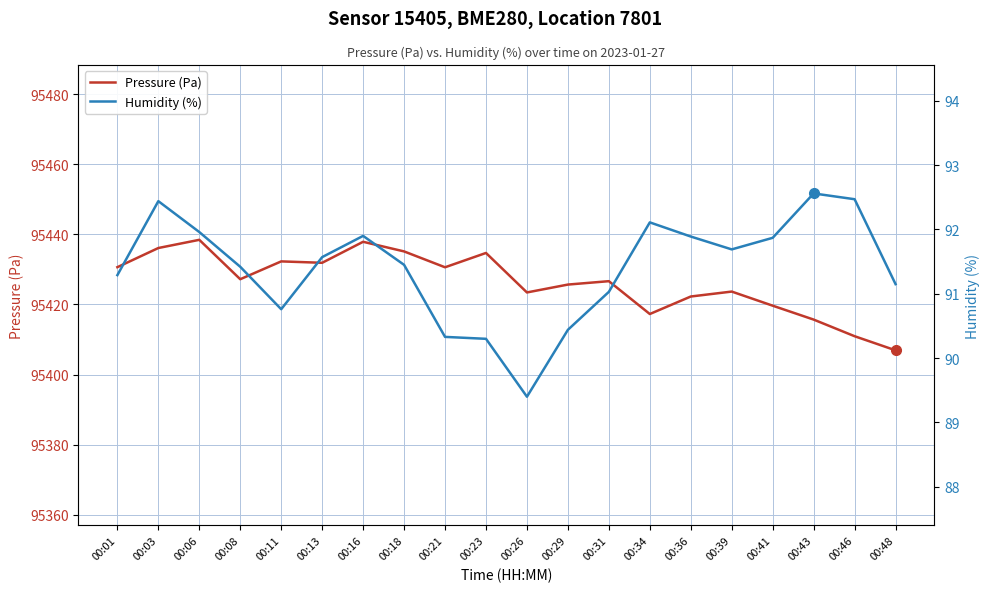

At how many categories does at least one series exceed 895?

20